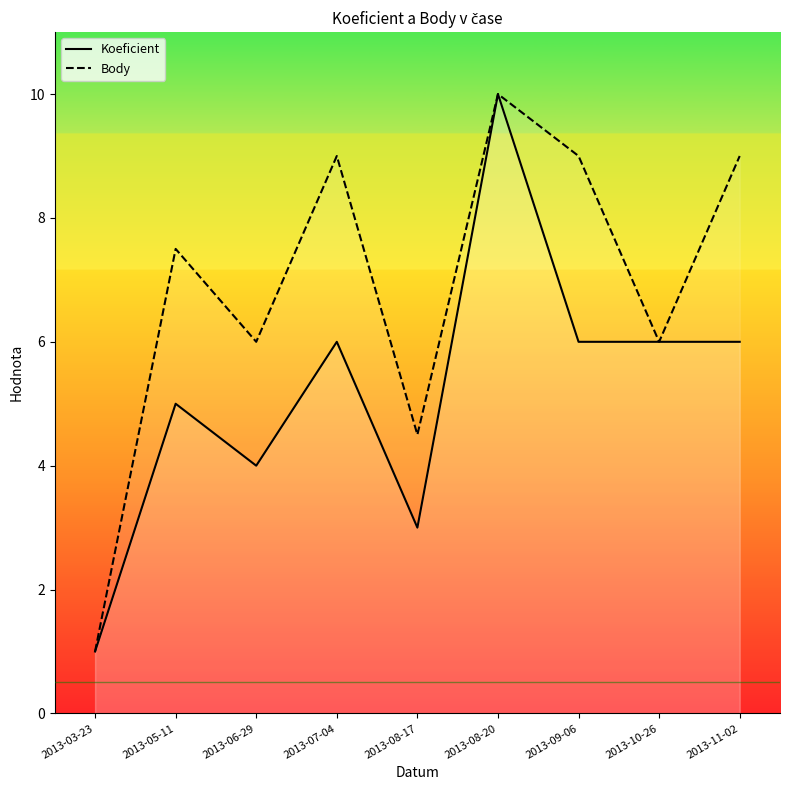

Count the Body values in the range 6 to 9.

6